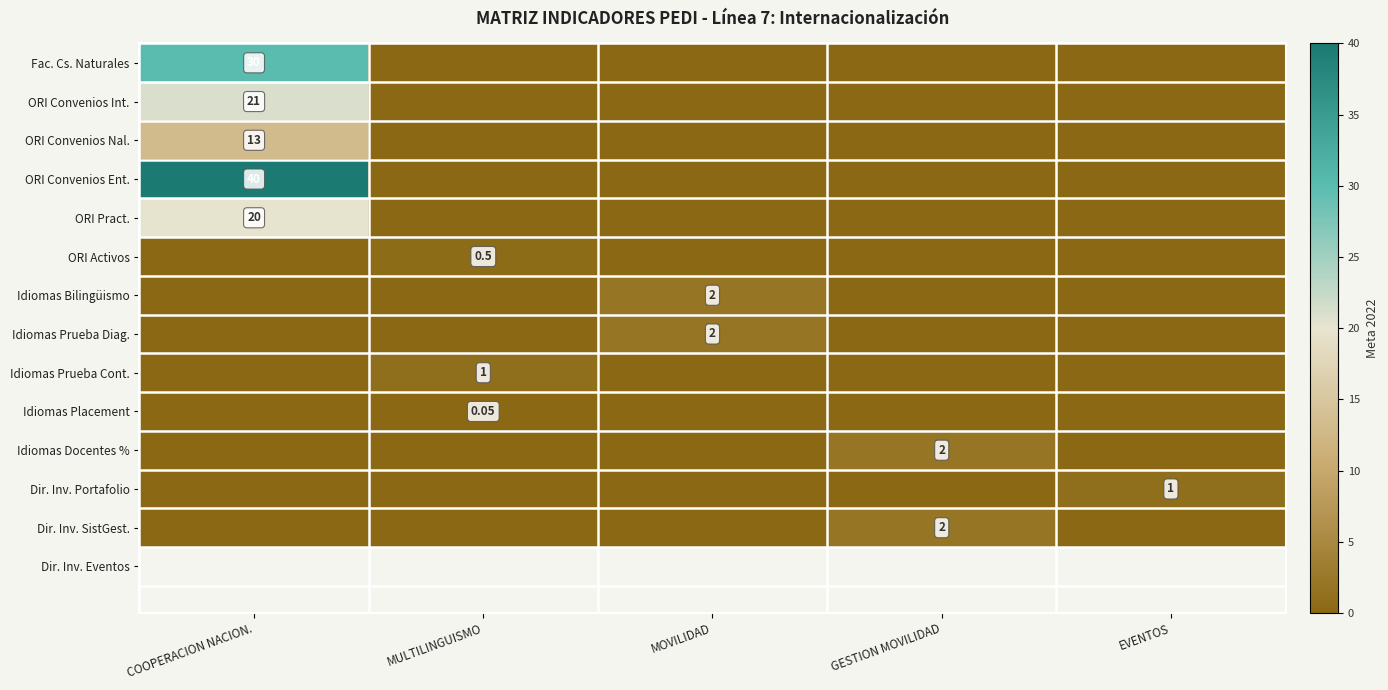

Which series has the largest total across all categories?

ORI Convenios Ent.